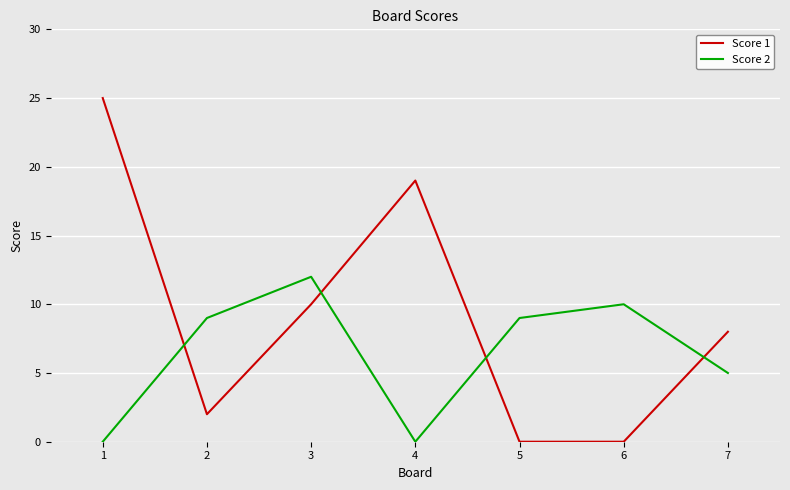

At how many categories does at least one series exceed 7?

7